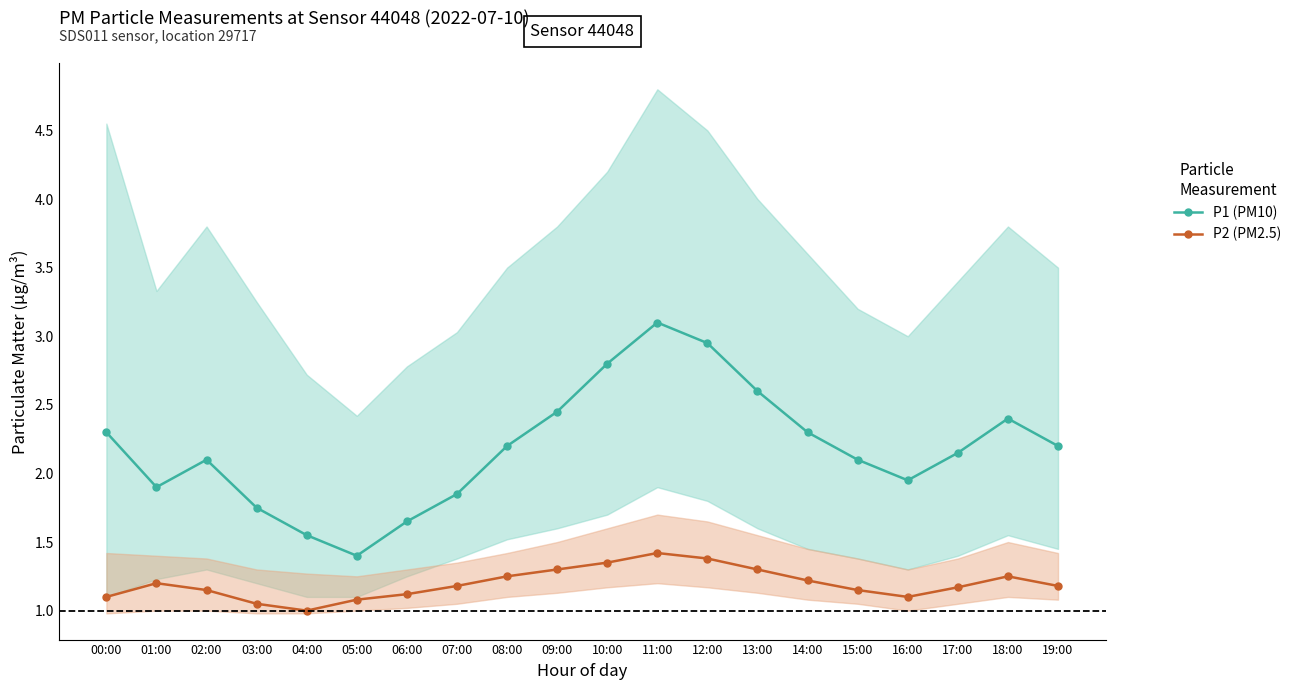

At which label does P2 (PM2.5) reach its peak?

11:00